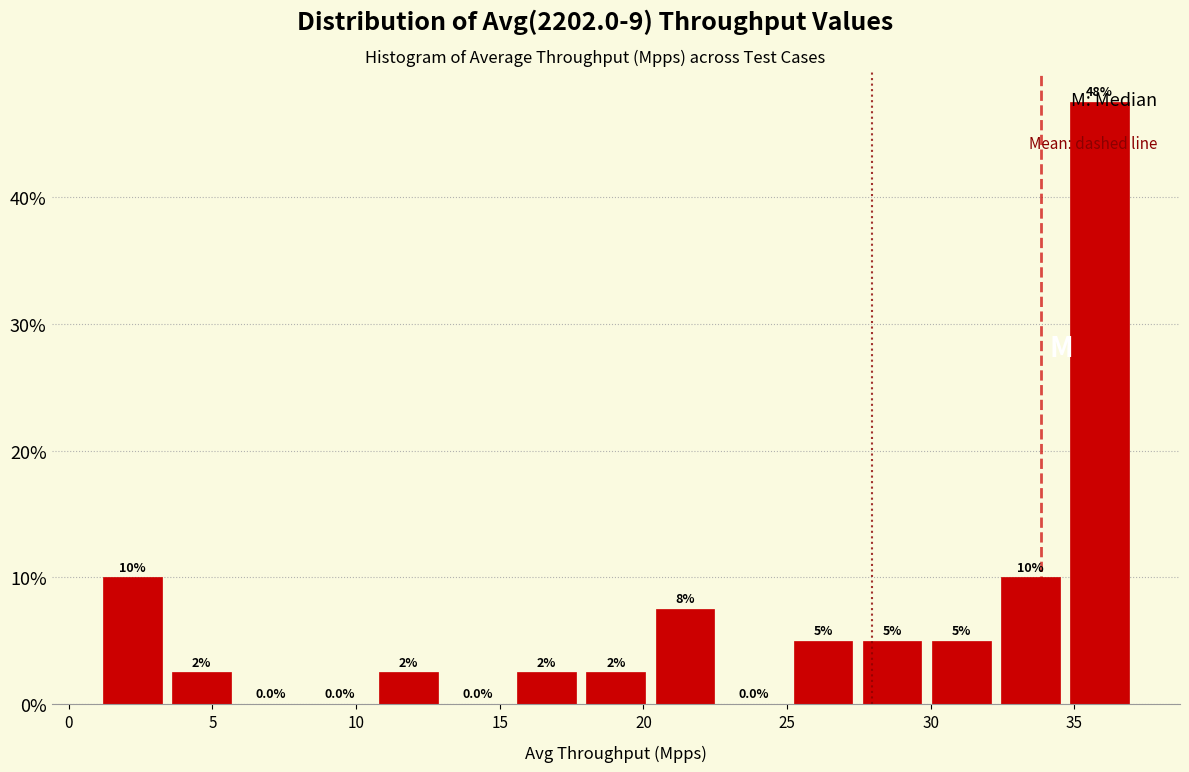

Which range on the x-axis has the tallest bar?

34.5 to 37.0